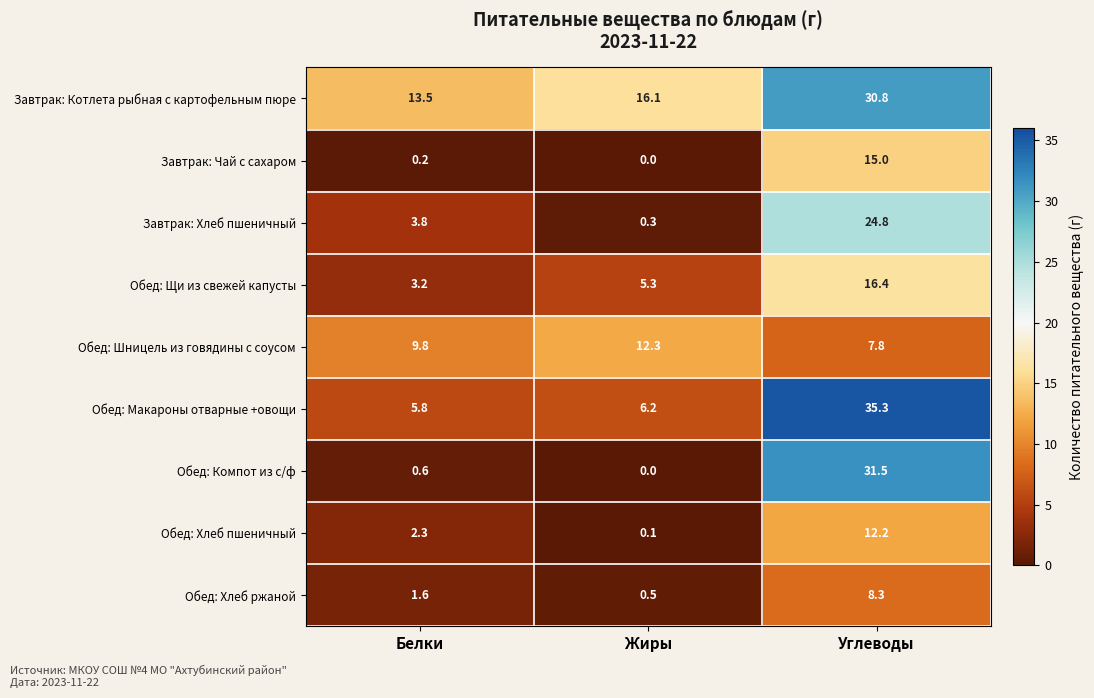

Which series has the largest total across all categories?

Завтрак: Котлета рыбная с картофельным пюре